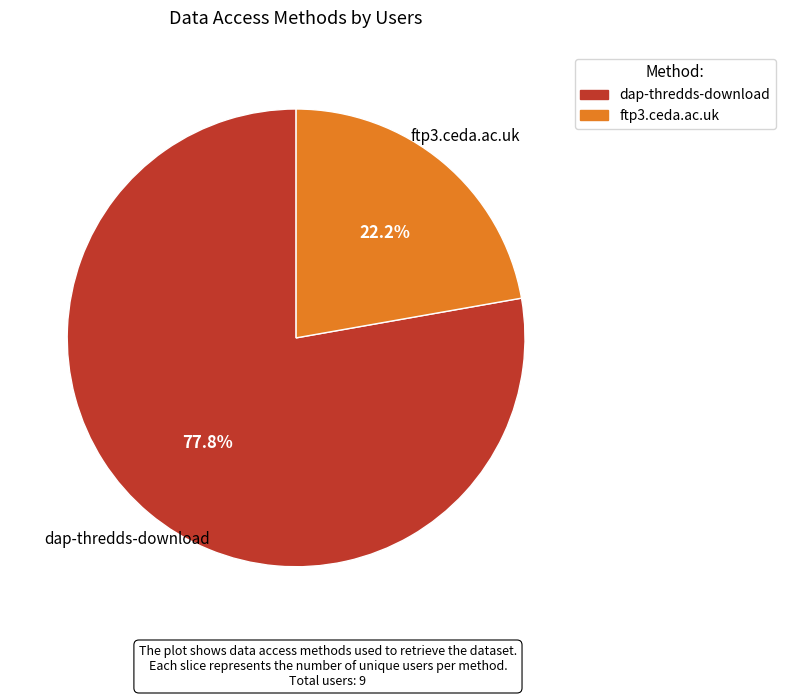

To the nearest percent, what portion does ftp3.ceda.ac.uk represent?

22%